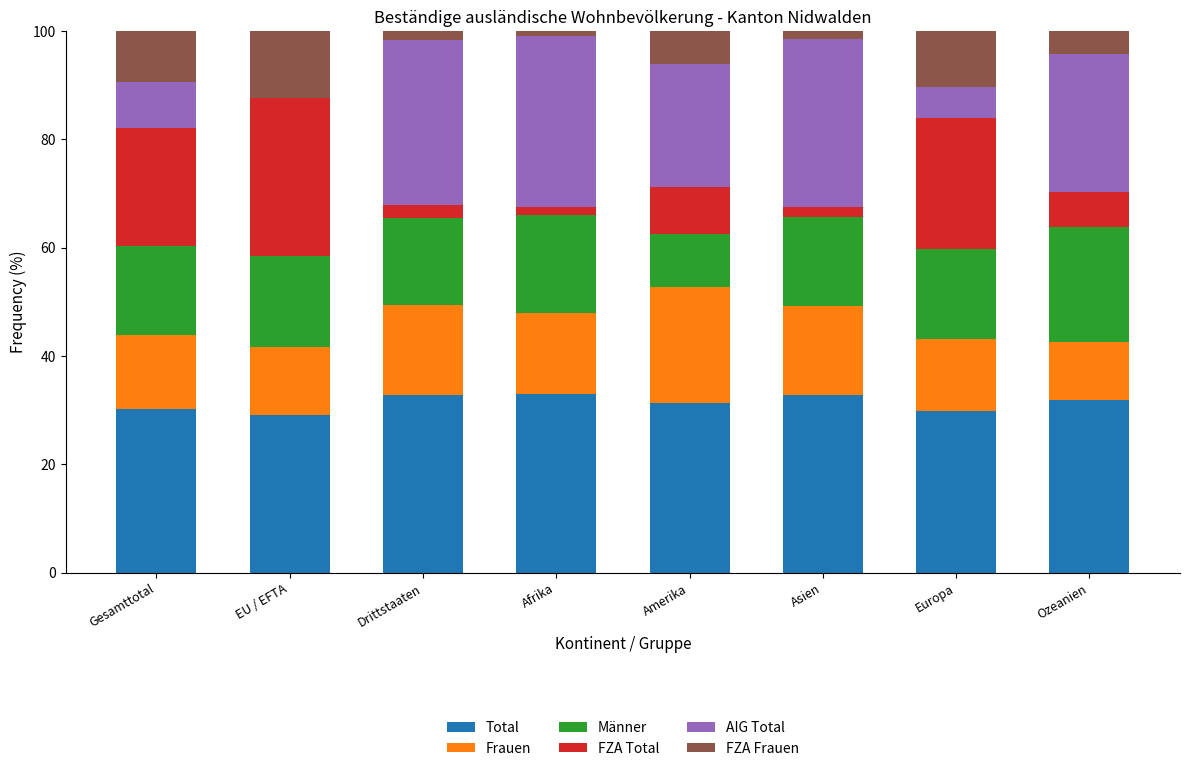

What is the total value across all series at Gesamttotal?

100.0